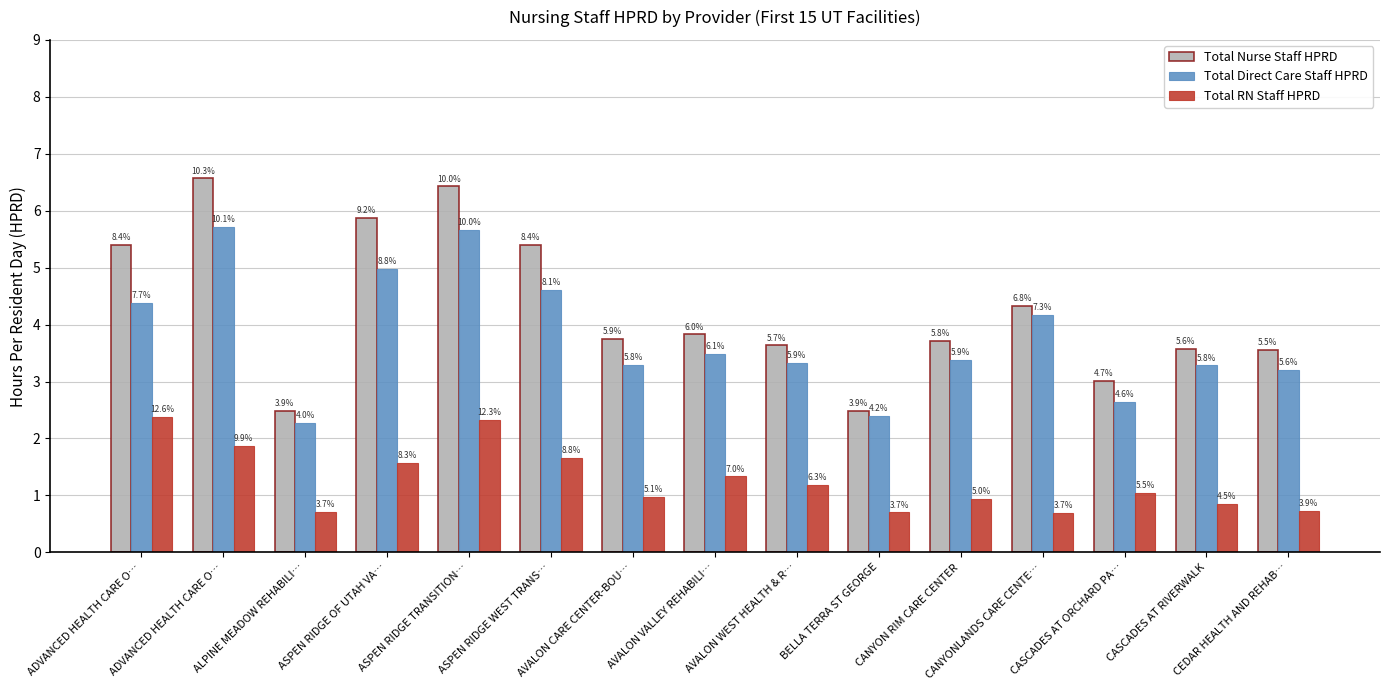

Where does the Total Nurse Staff HPRD series first go above 3?

ADVANCED HEALTH CARE O…